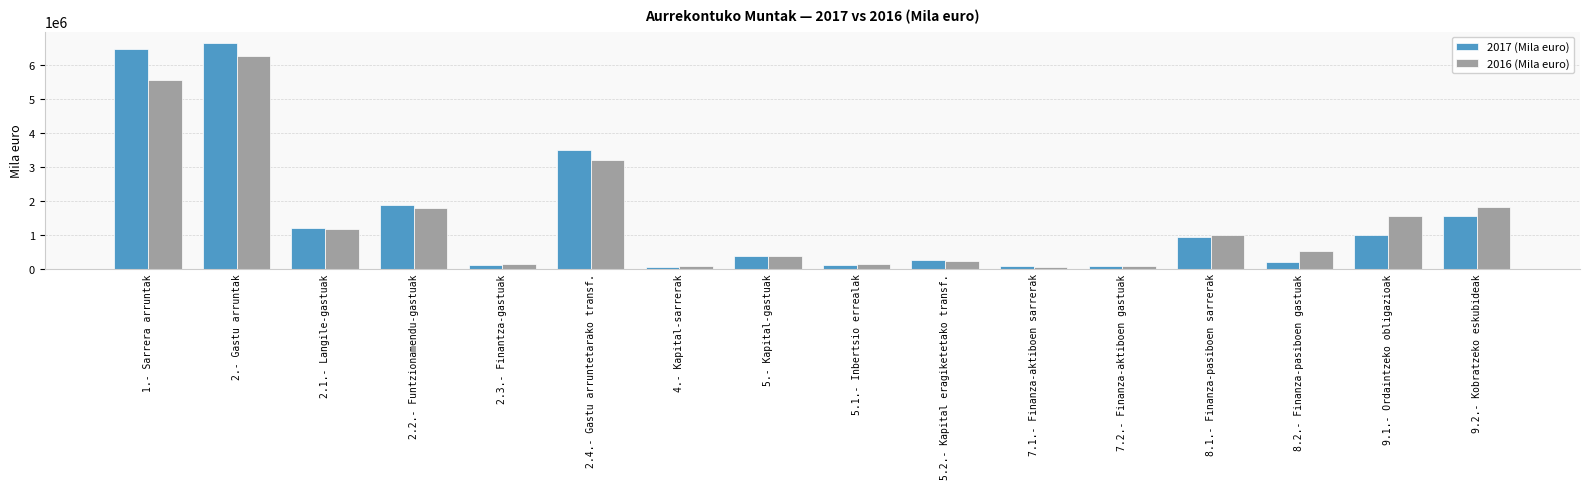

What is the minimum value shown in the chart?

32304.3